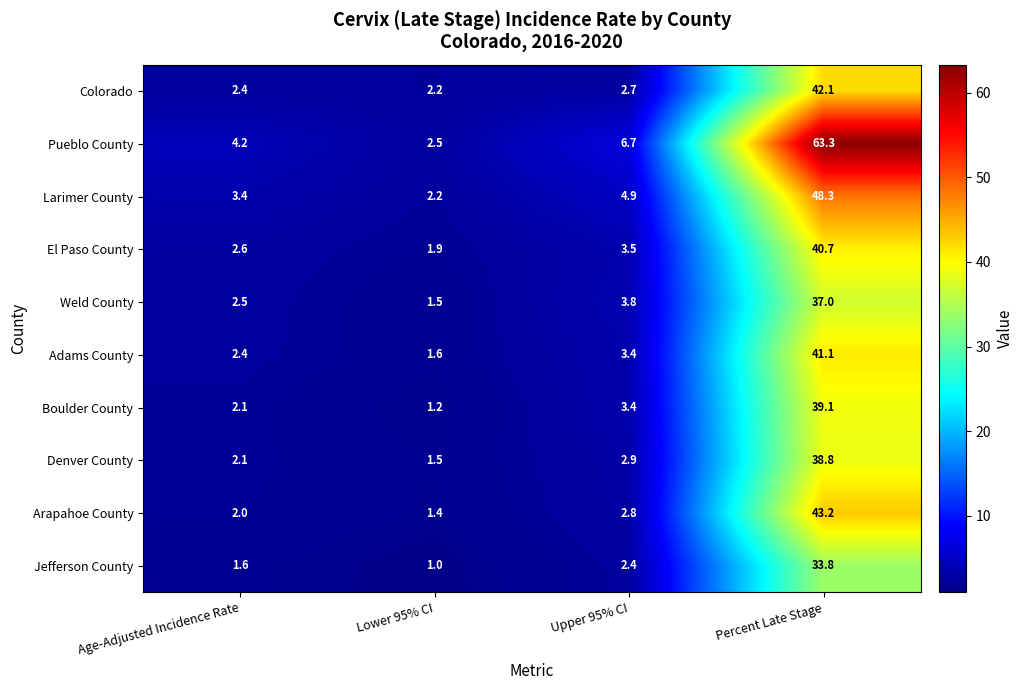

What is the sum of the Boulder County values at Lower 95% CI and Percent Late Stage?

40.3